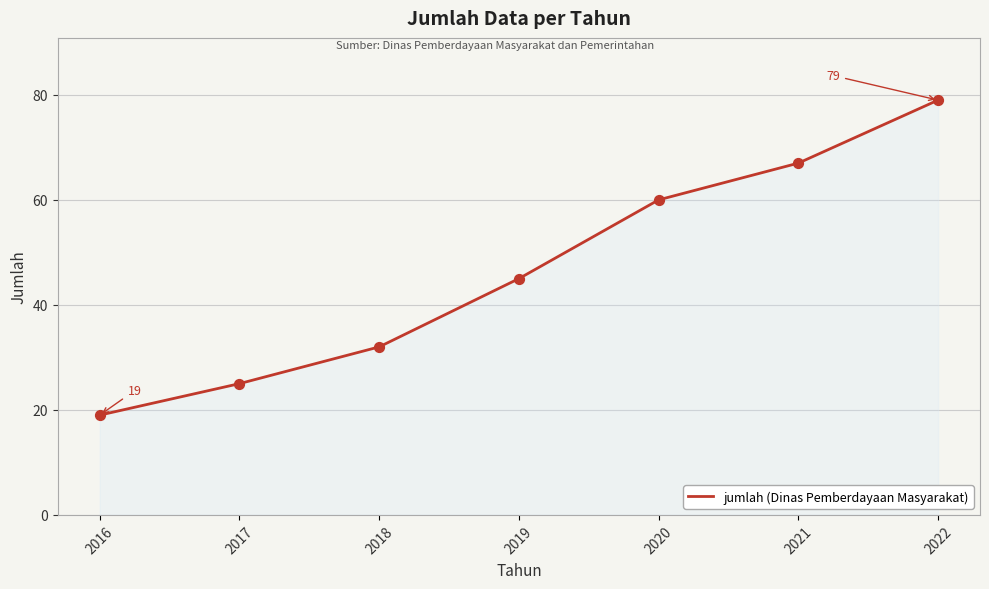

What is the change in value from 2018 to 2022?

+47